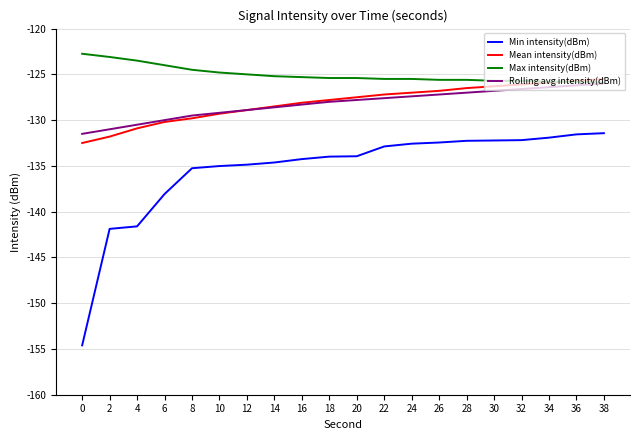

What is the average value of the Max intensity(dBm) series?

-125.0